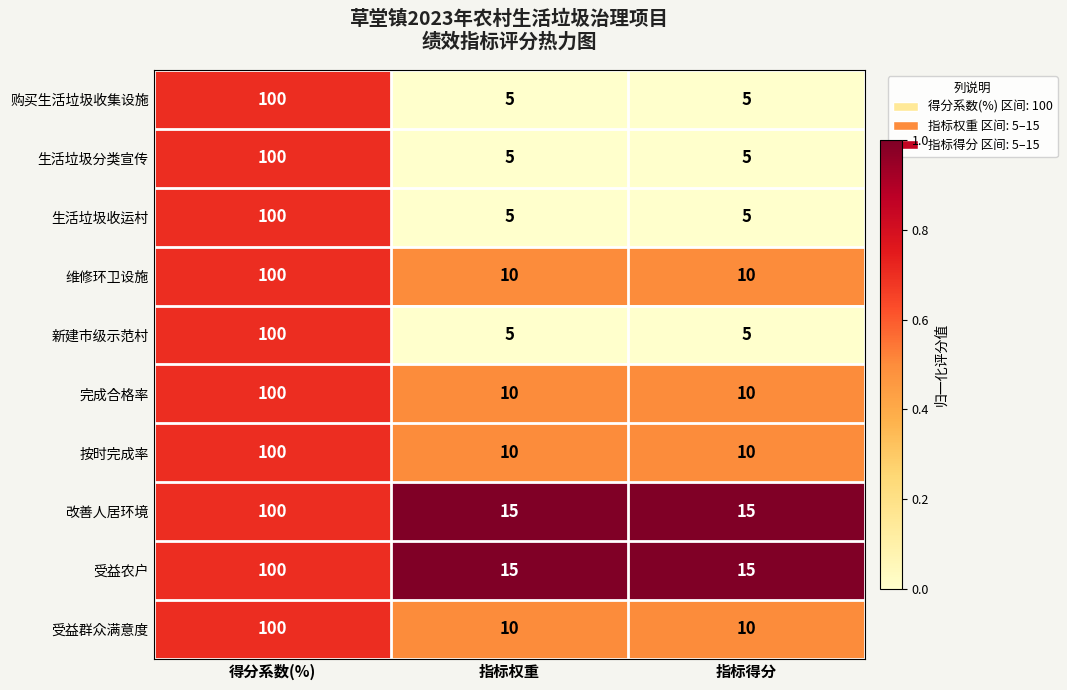

Count the 生活垃圾收运村 values in the range 5 to 100.

3